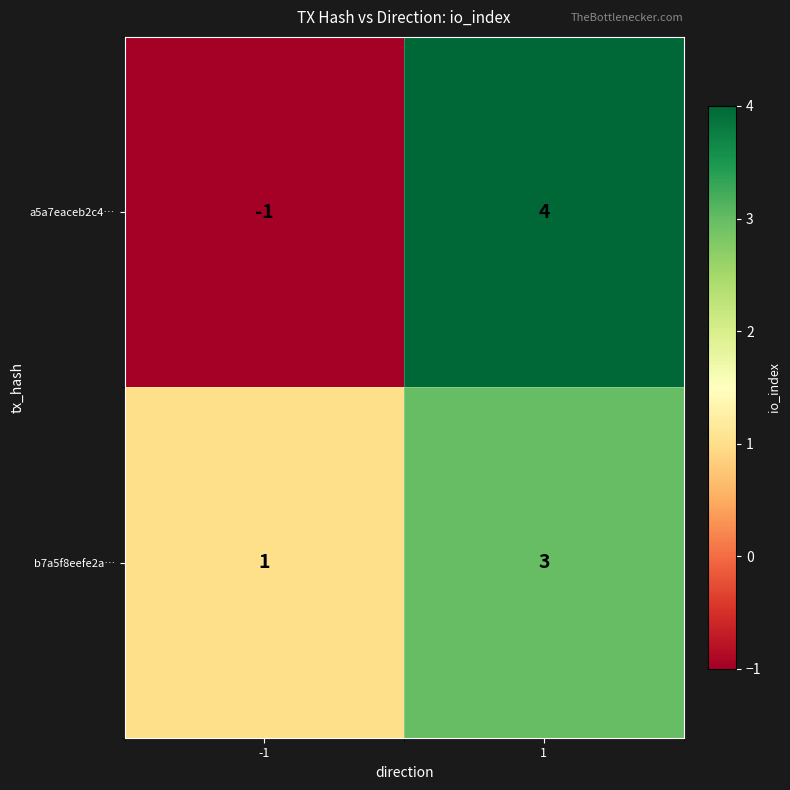

How many distinct data groups are displayed?

2